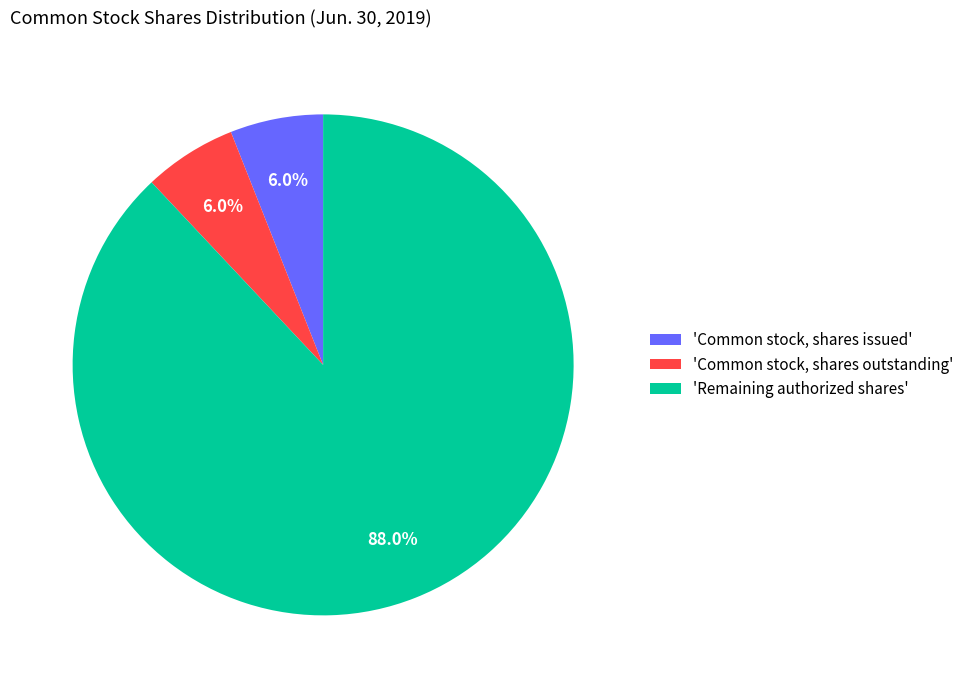

Does 'Common stock, shares outstanding' represent more than half of the total?

No